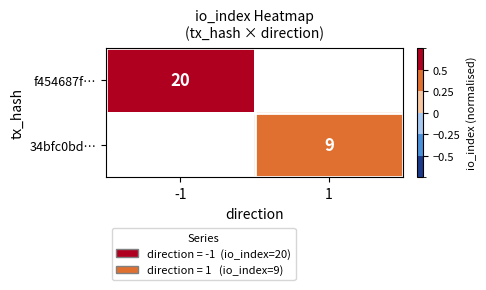

The value of 34bfc0bd… at 1 is 9.0. True or false?

True